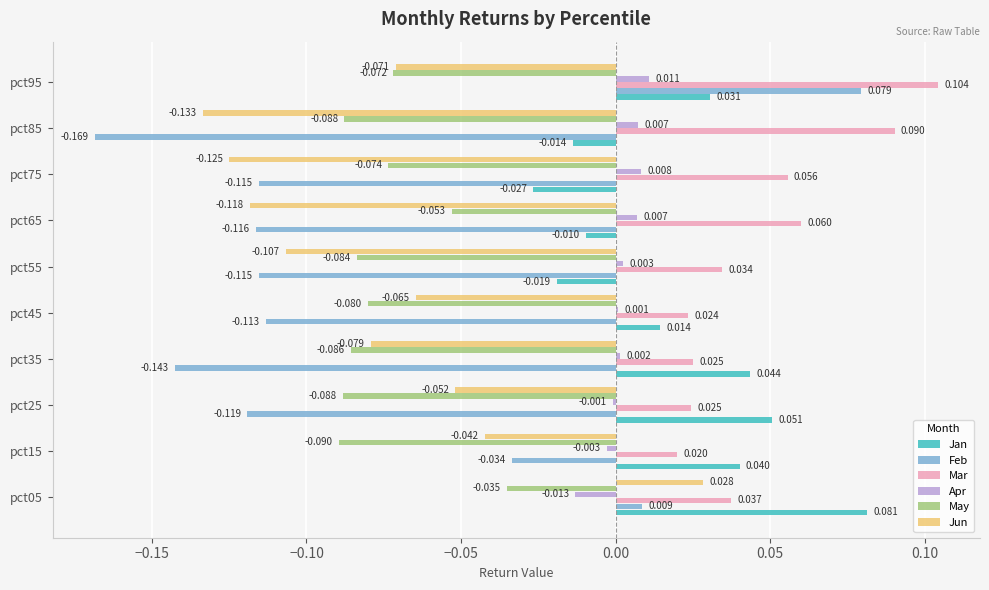

Which series changed the most between pct45 and pct55?

Jun